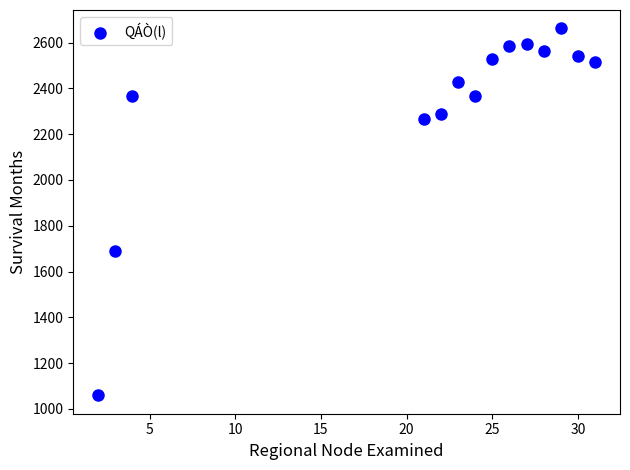

What is the range of Y values (max minus min)?

1603